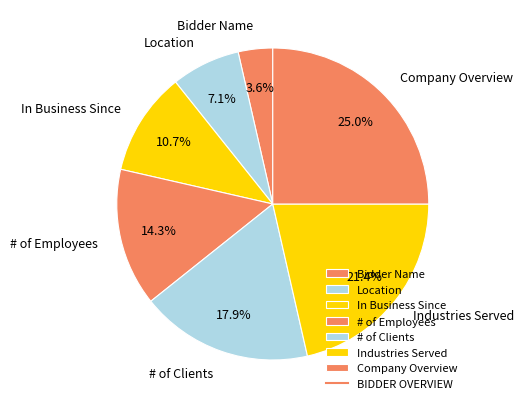

What is the total percentage of Location and Bidder Name?

10.7%